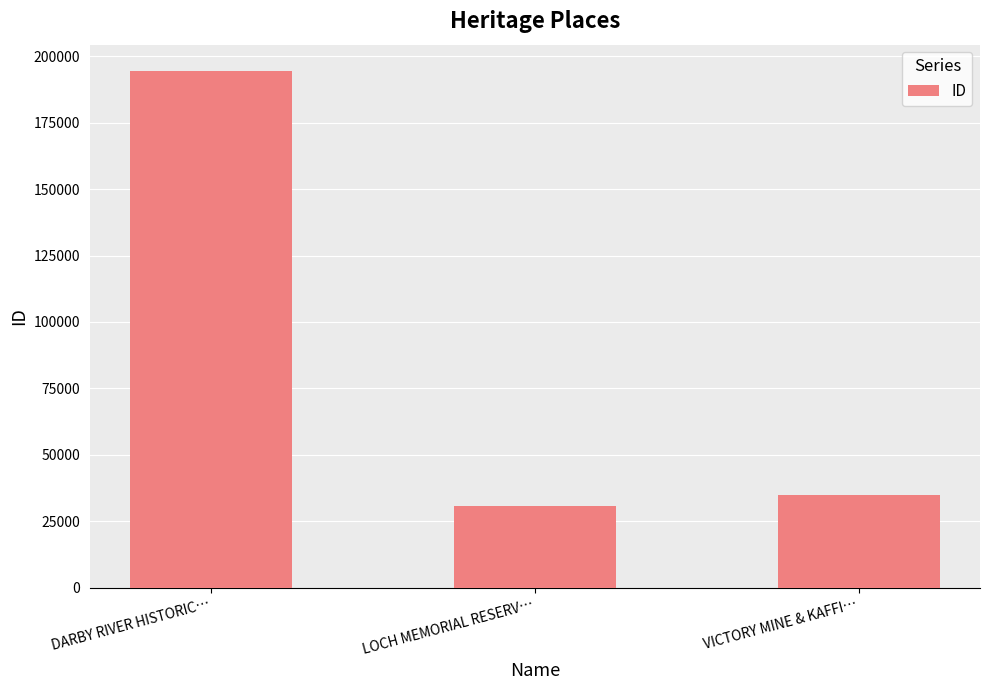

Which category has the highest value across all series?

DARBY RIVER HISTORIC…